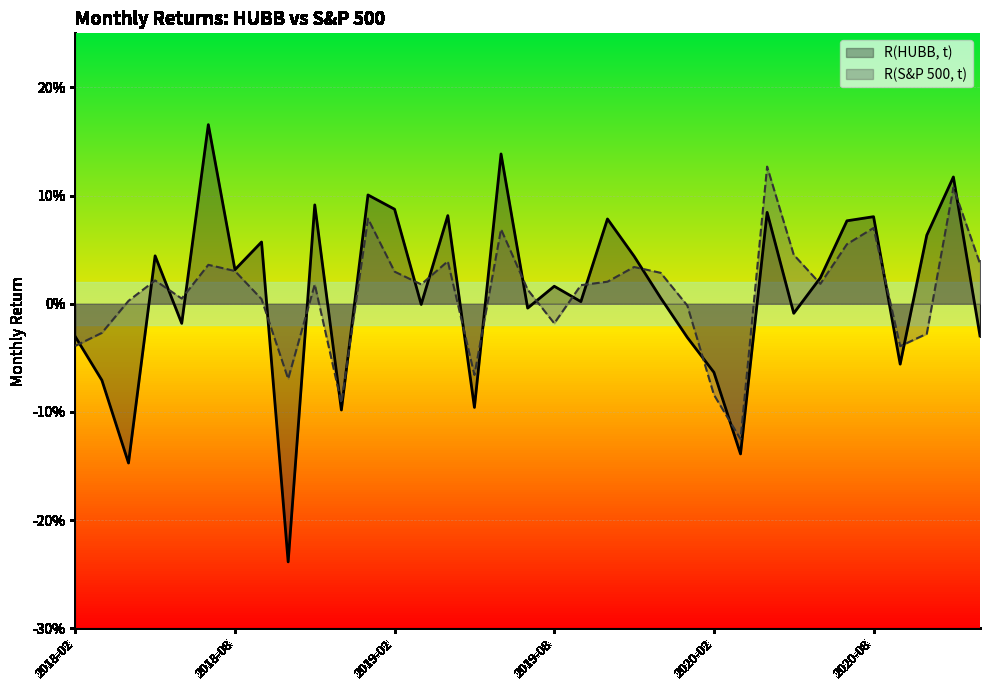

What are all the series names shown in the legend?

R(HUBB, t), R(S&P 500, t)